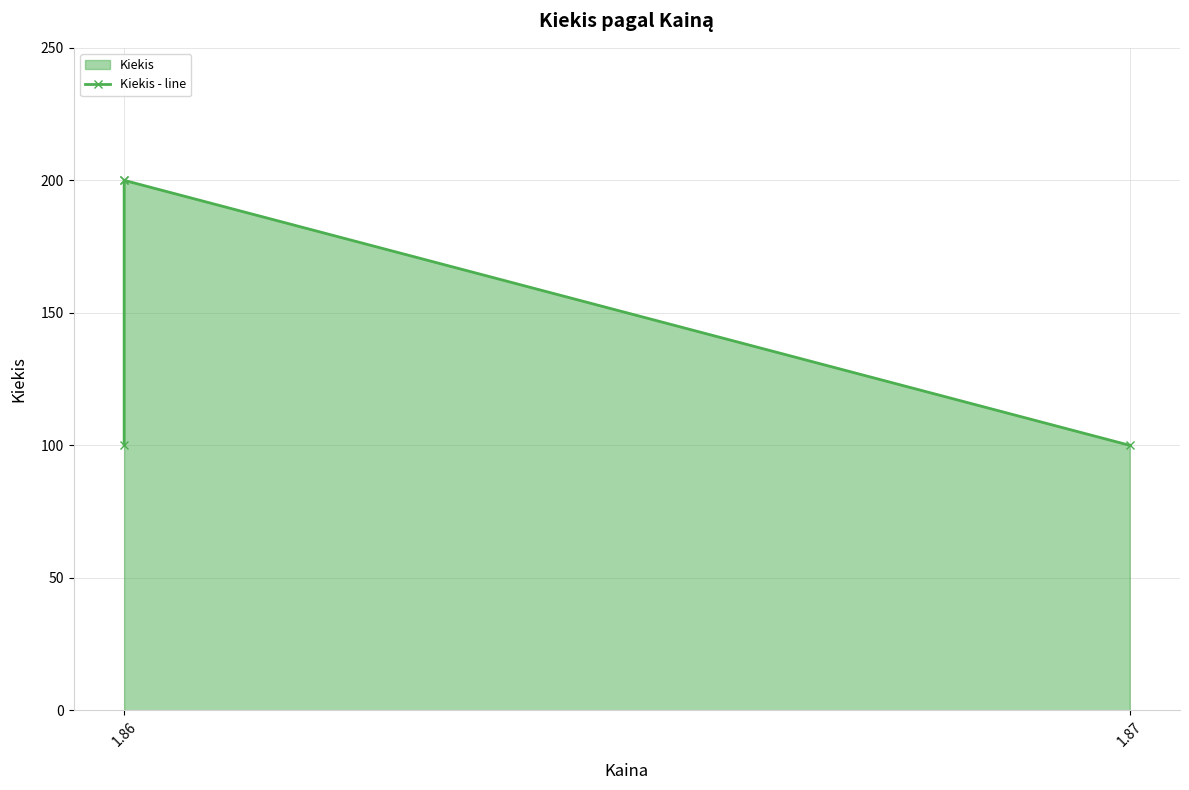

What is the minimum value shown in the chart?

100